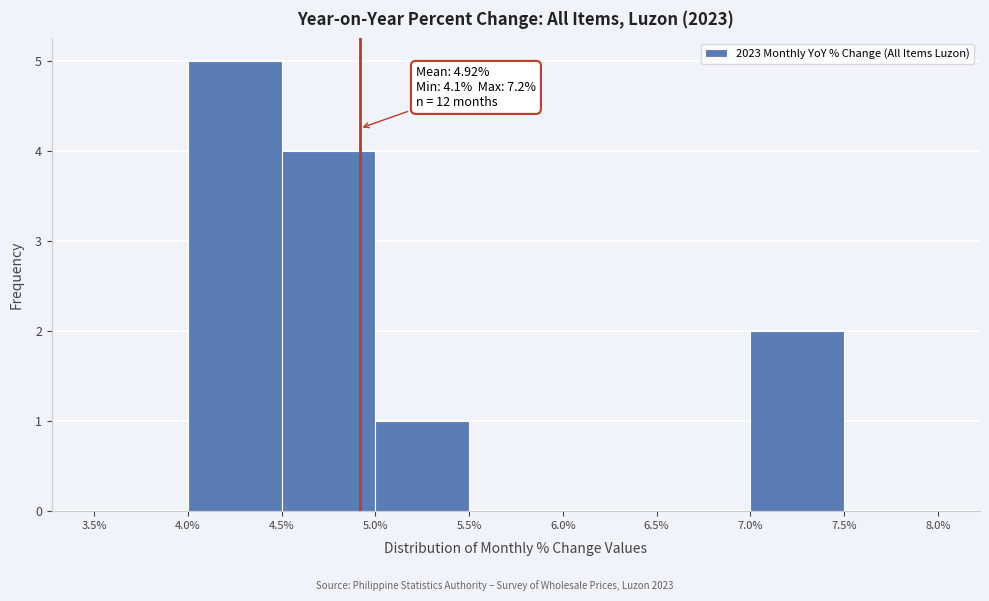

Which range on the x-axis has the tallest bar?

4.0% to 4.5%